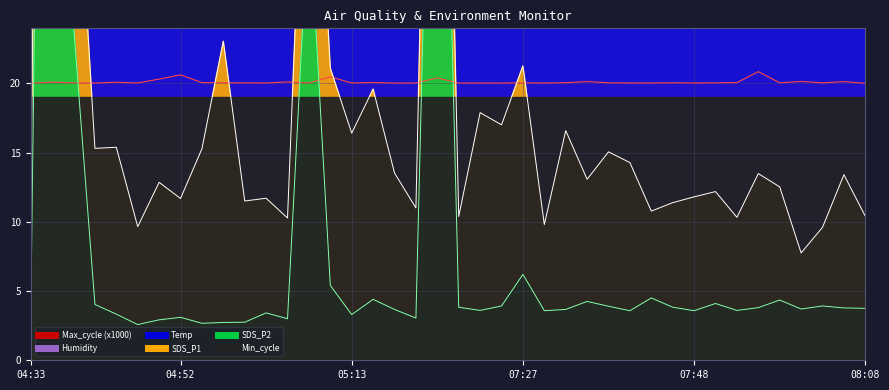

What is the difference between the highest and lowest values at 2022/06/23 04:49?

59.3